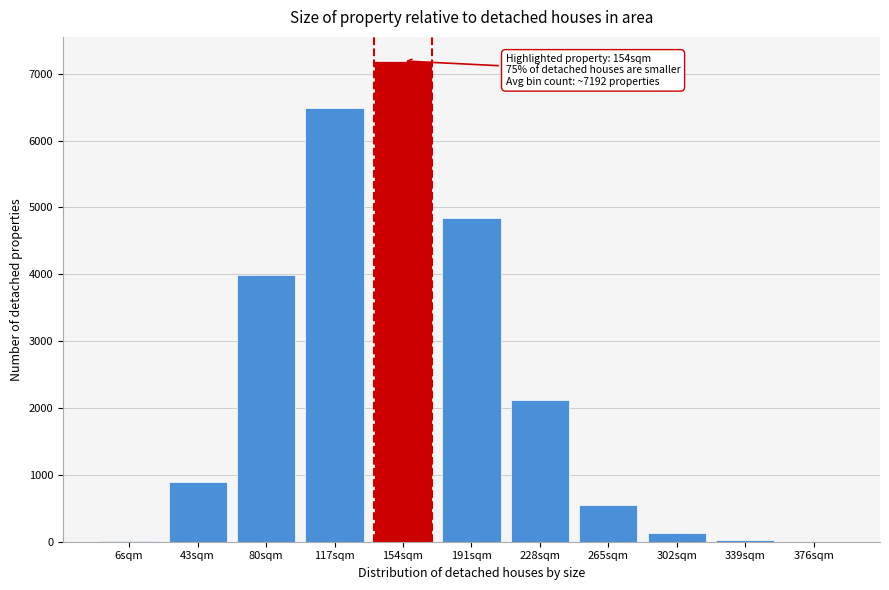

What is the ratio of the value at 154sqm to the value at 80sqm?

1.8